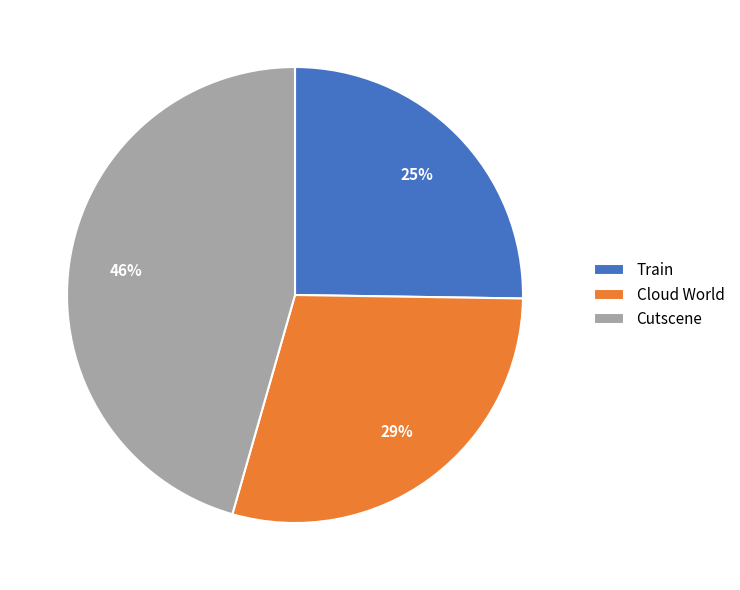

To the nearest percent, what is the combined percentage of Cutscene and Cloud World?

75%